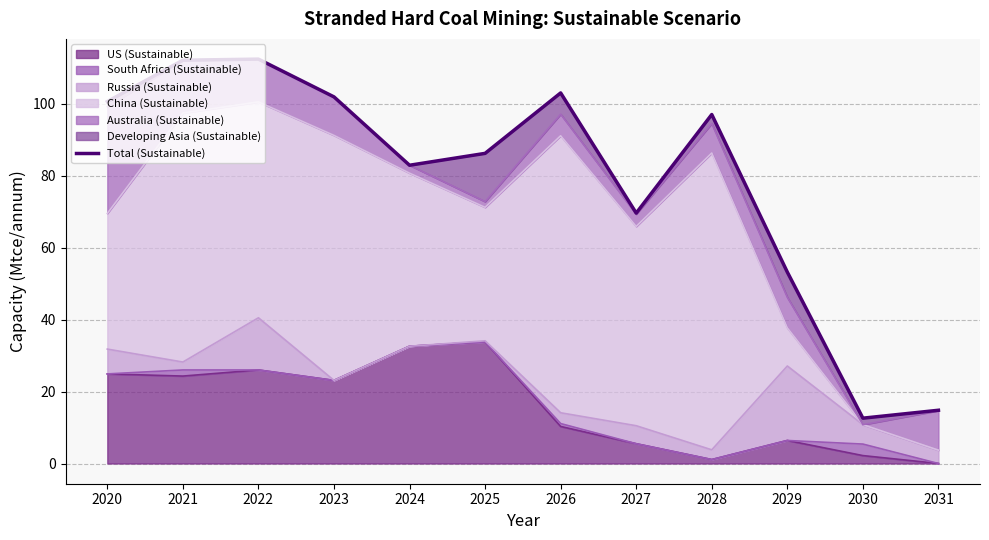

Where does the data first go above 97?

2020